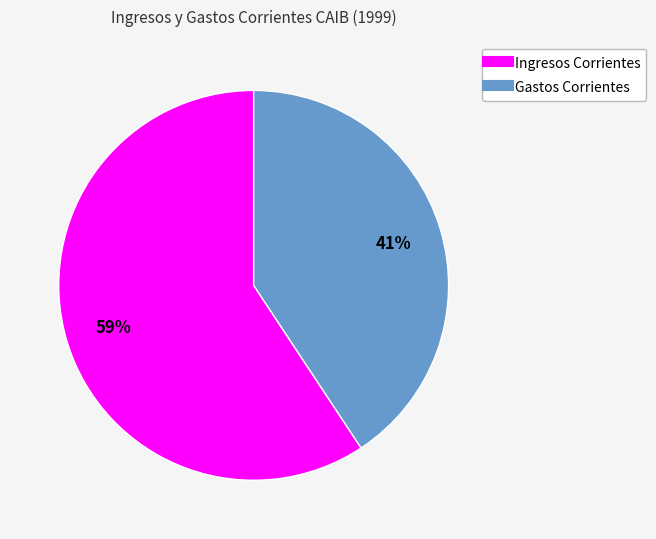

Rank the categories by value from lowest to highest.

Gastos Corrientes, Ingresos Corrientes